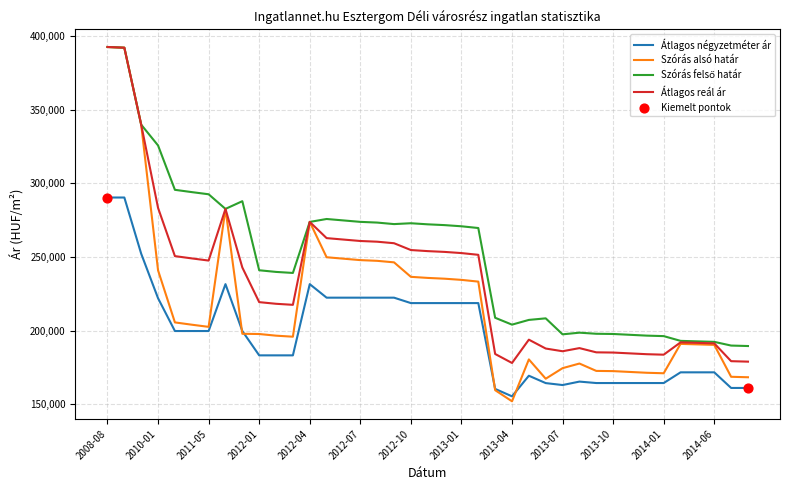

Which series has the largest range (max minus min)?

Szórás alsó határ